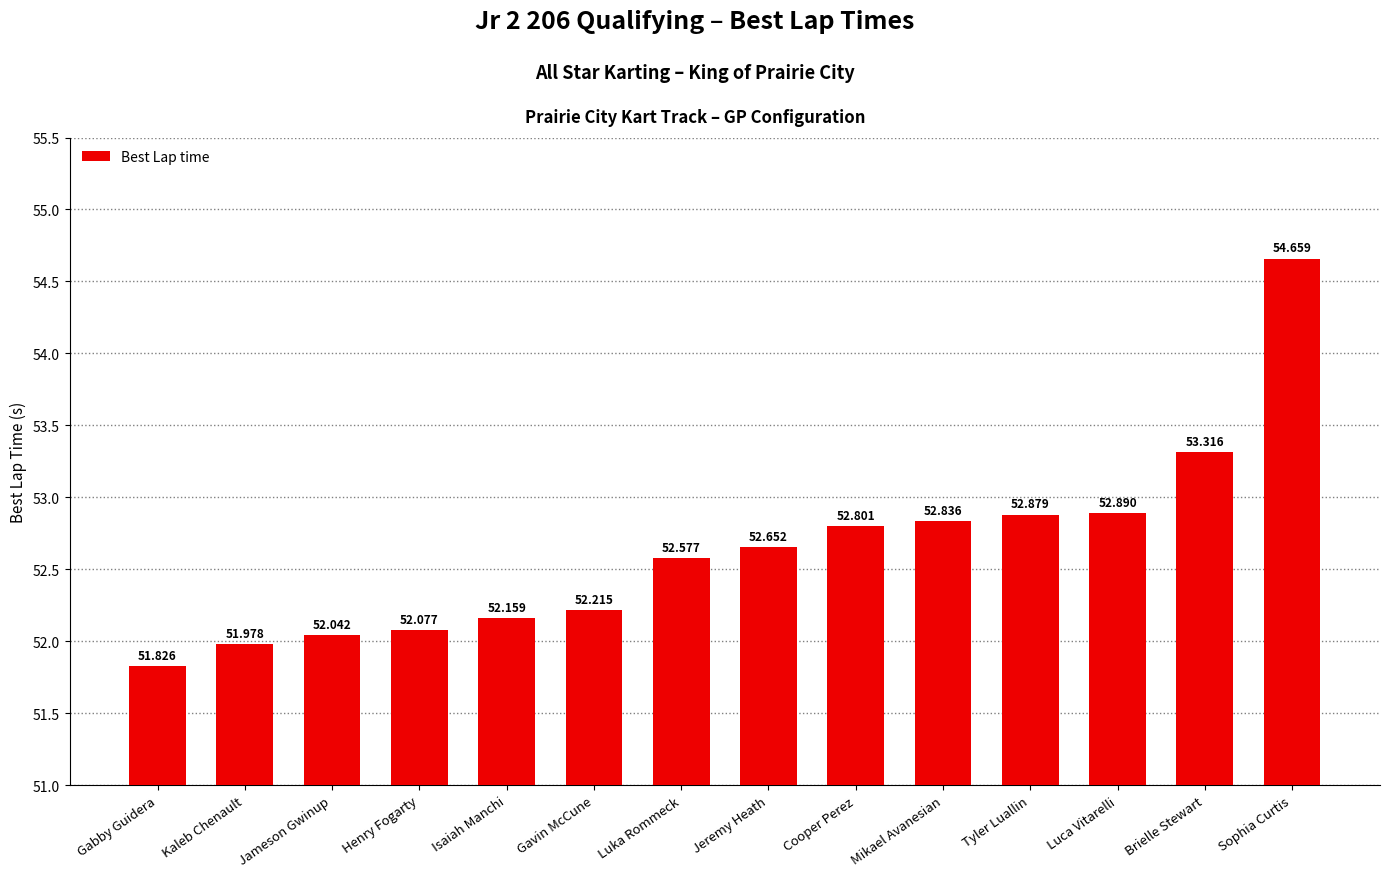

Rank the categories by value from highest to lowest.

Sophia Curtis, Brielle Stewart, Luca Vitarelli, Tyler Luallin, Mikael Avanesian, Cooper Perez, Jeremy Heath, Luka Rommeck, Gavin McCune, Isaiah Manchi, Henry Fogarty, Jameson Gwinup, Kaleb Chenault, Gabby Guidera